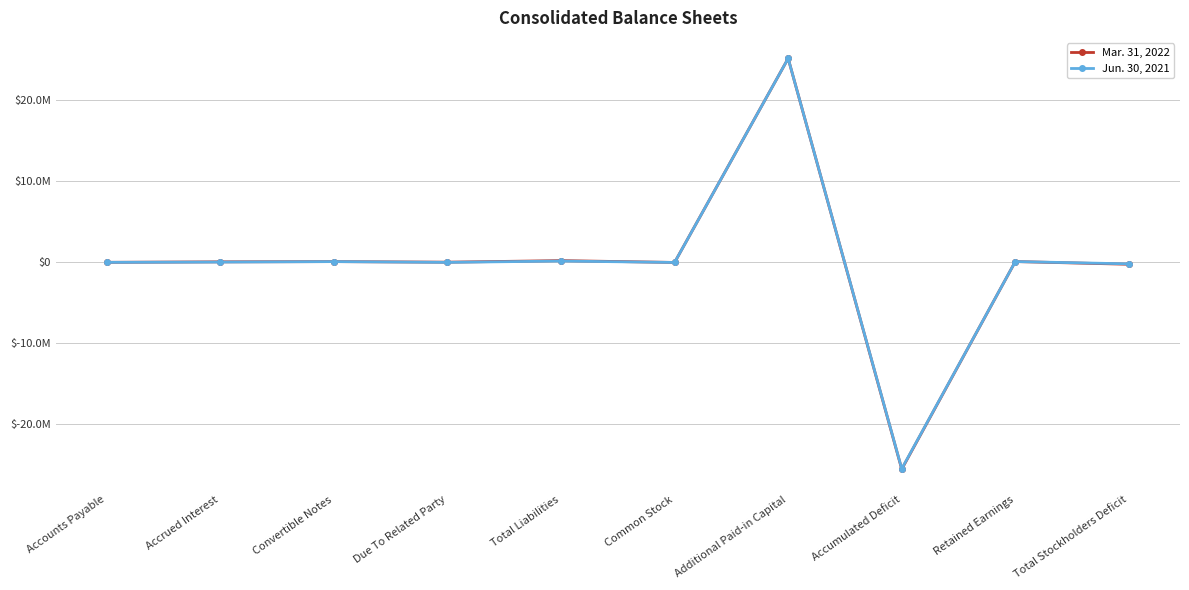

Between Common Stock and Retained Earnings, which series saw the biggest shift?

Mar. 31, 2022